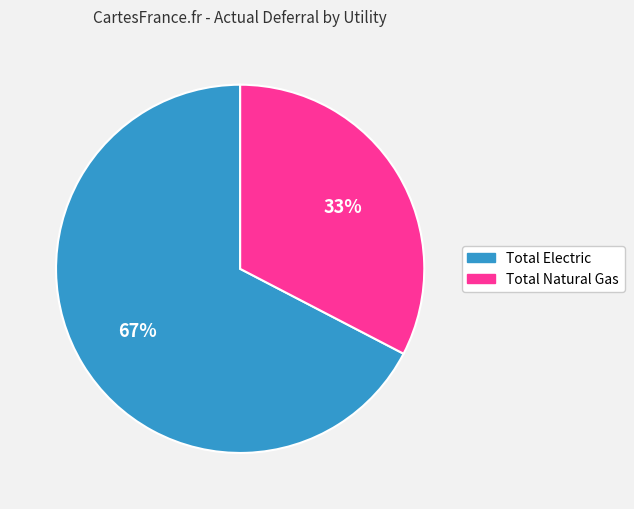

What percentage is the Total Natural Gas slice, to the nearest percent?

33%